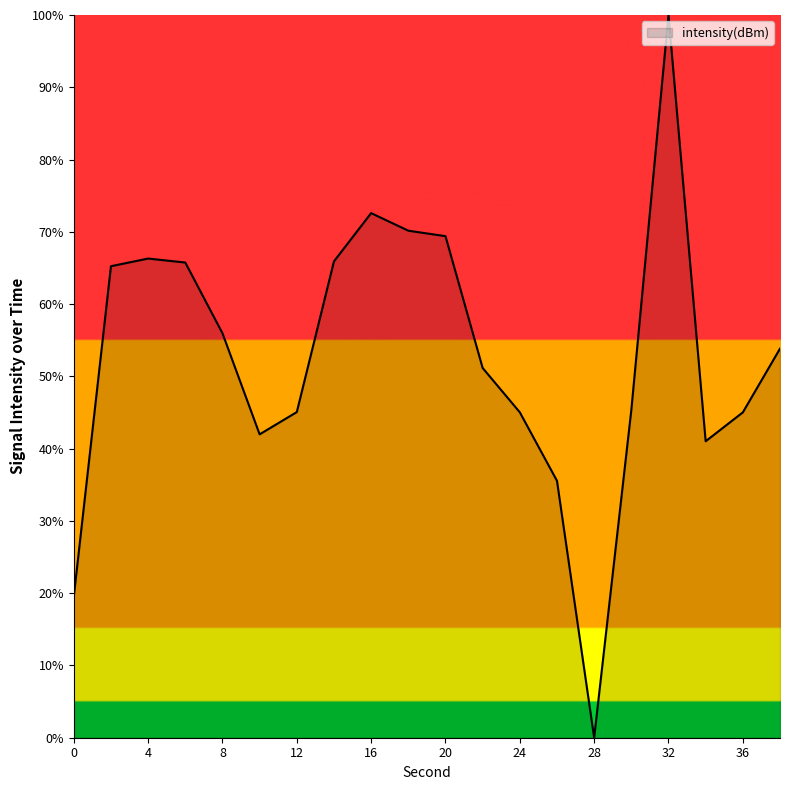

What is the difference between the maximum and minimum values?

100.0